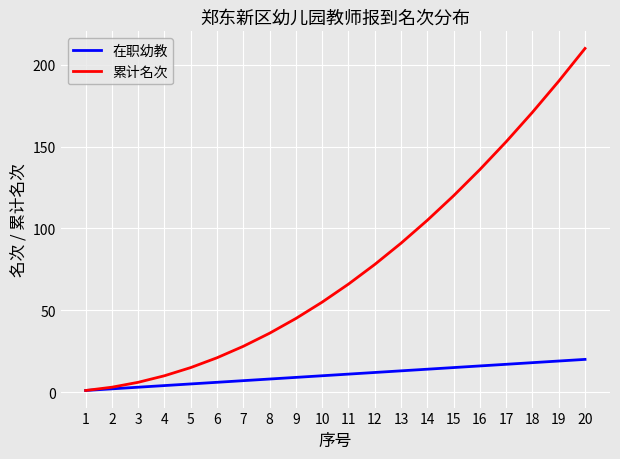

Rank the series by their average value, from lowest to highest.

在职幼教, 累计名次